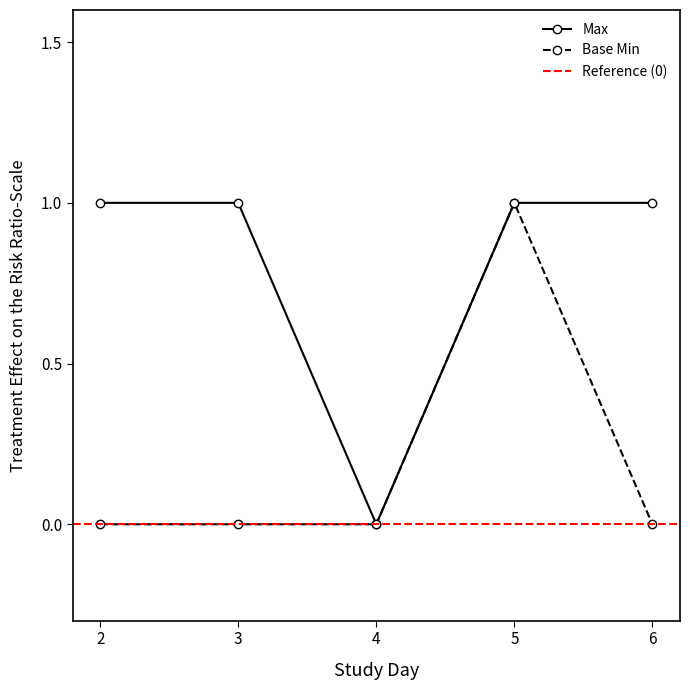

True or false: Base Min has more than 2 points higher than both neighbors.

False